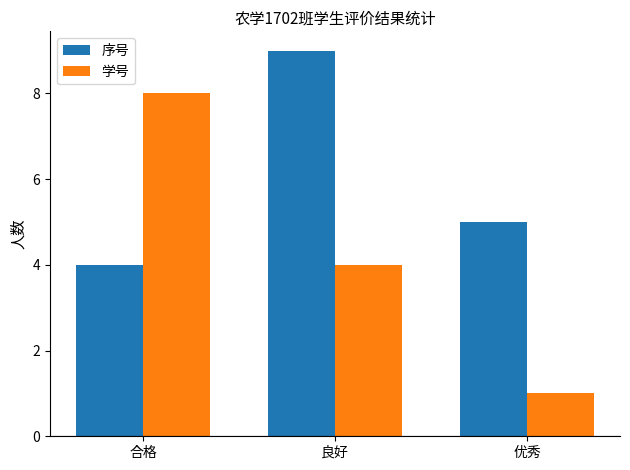

Reading left to right, extract all data points from this chart.

序号: 合格=4	良好=9	优秀=5
学号: 合格=8	良好=4	优秀=1